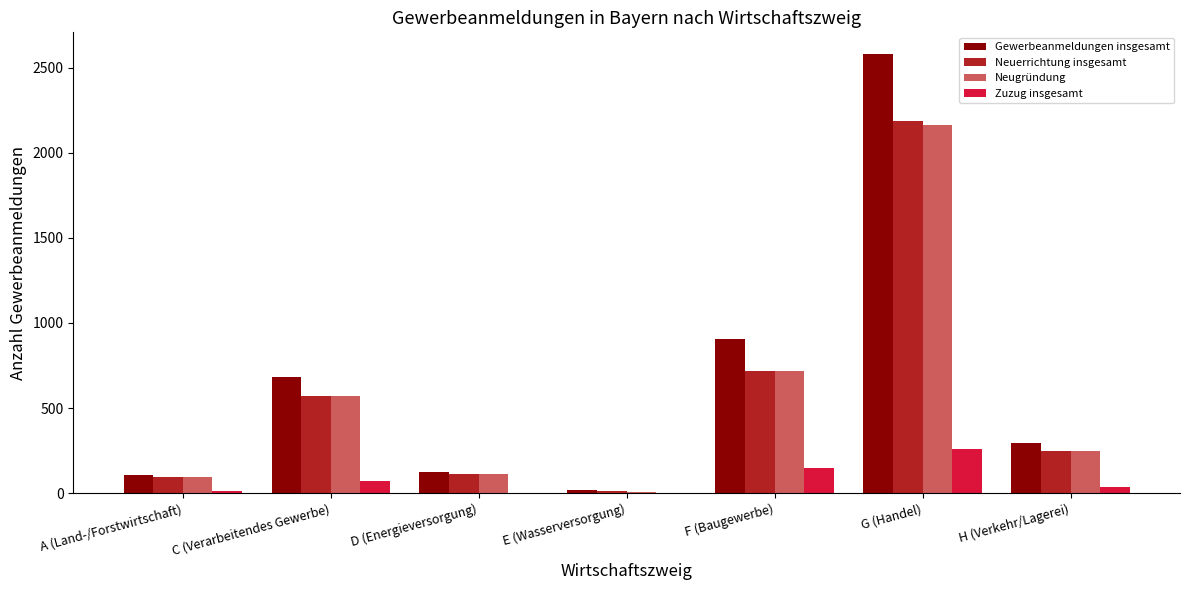

Where is Neuerrichtung insgesamt nearest to the value 1098?

F (Baugewerbe)